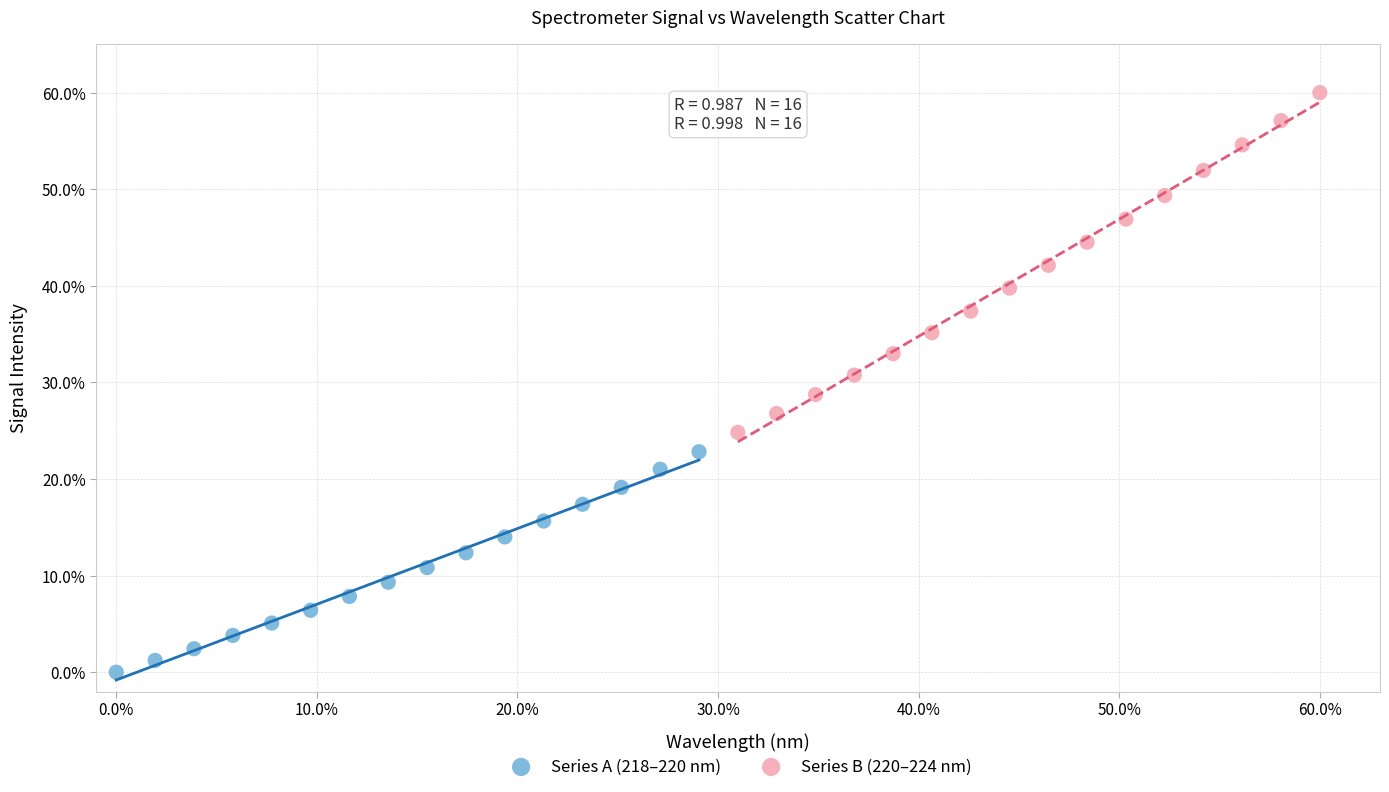

What are all the series names shown in the legend?

Series A (218–220 nm), Series B (220–224 nm)